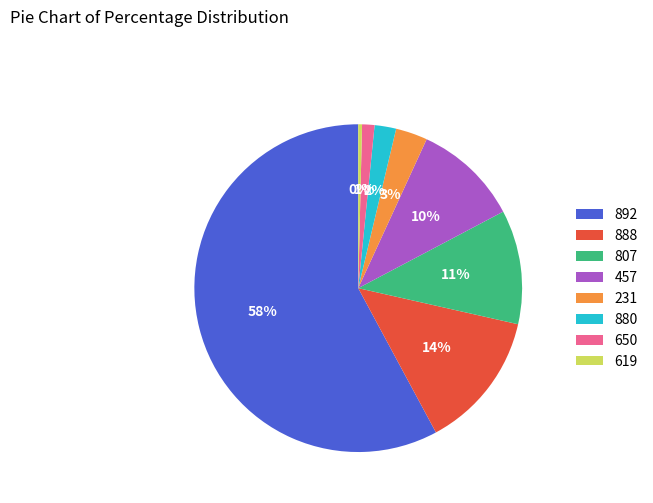

Between 457 and 619, which is larger?

457